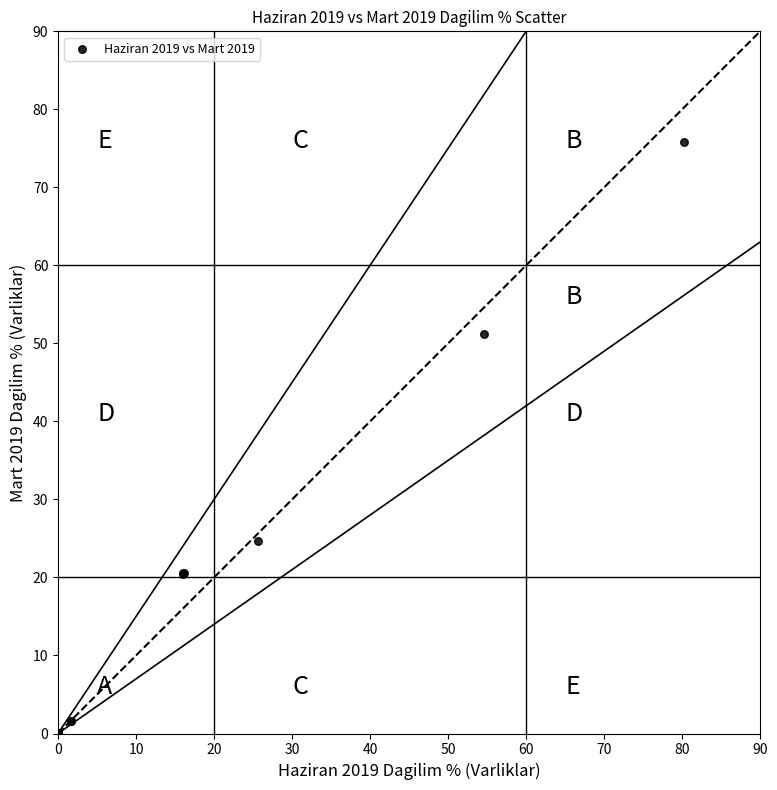

What Y value in the scatter plot is closest to 37?

24.7